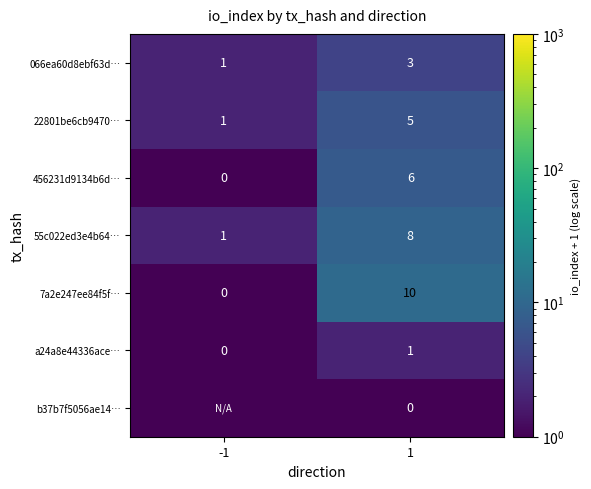

What is the sum of all 066ea60d8ebf63d… values?

4